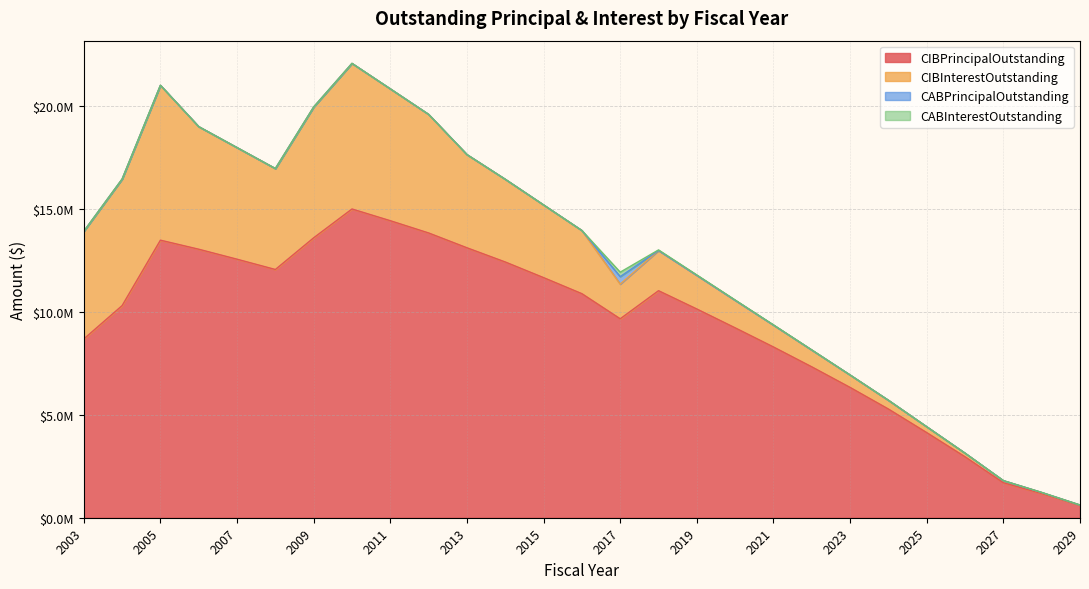

What is the total value across all series at 2010?

22073436.2